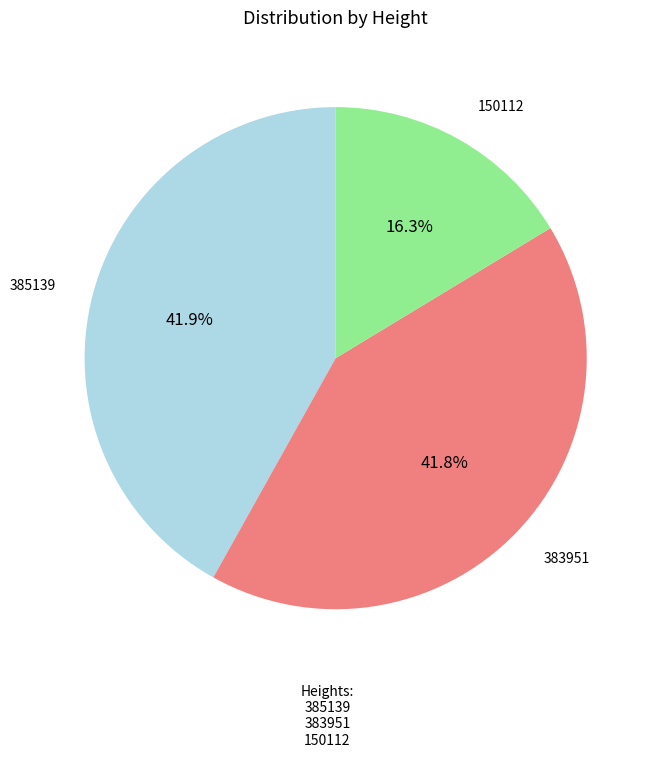

Approximately how many times larger is the value at 385139 compared to 150112?

2.6